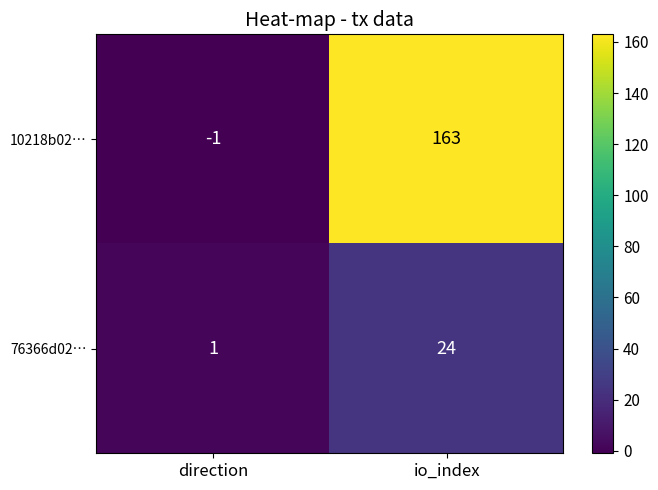

The 10218b02… series shows 40 at io_index. True or false?

False